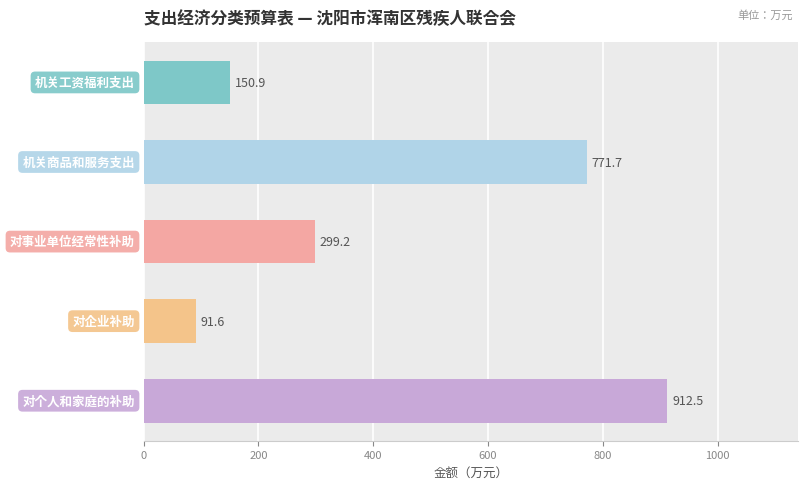

What is the minimum value shown in the chart?

91.6